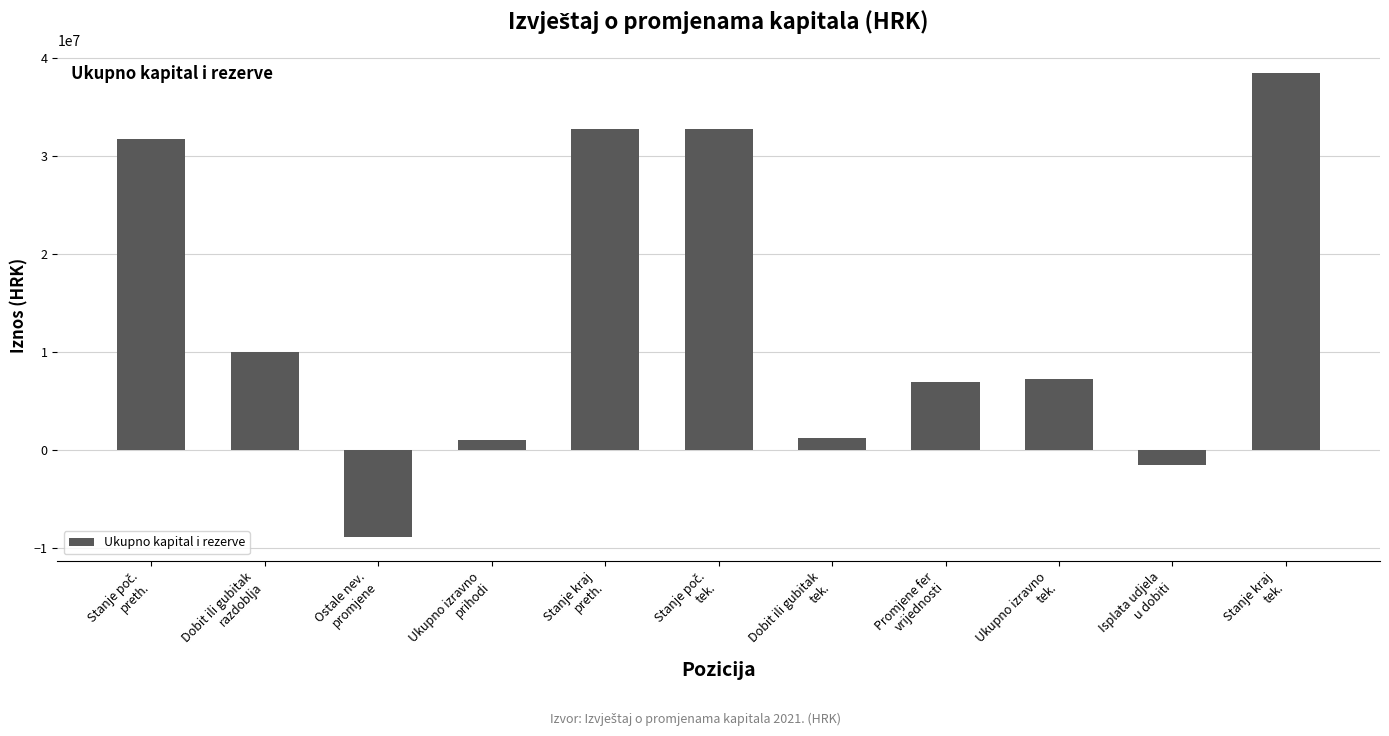

How many distinct data groups are displayed?

1